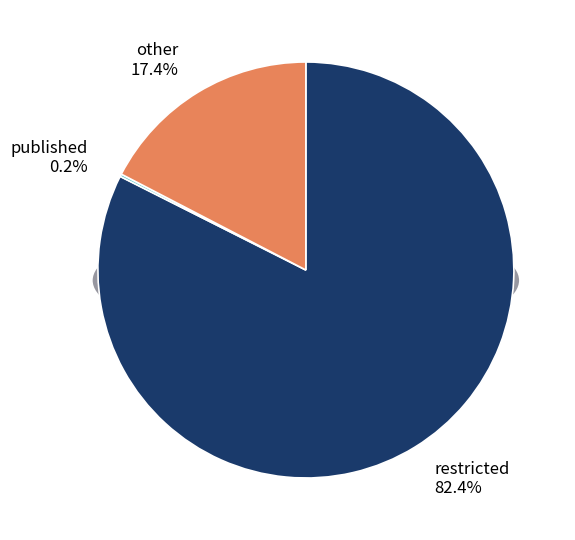

Rank the categories by value from lowest to highest.

published, other, restricted